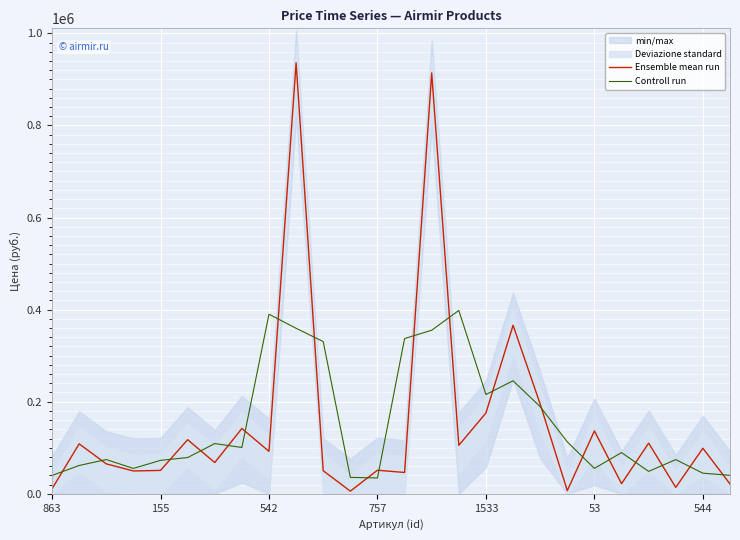

What is the lowest value of the Ensemble mean run series?

5700.0